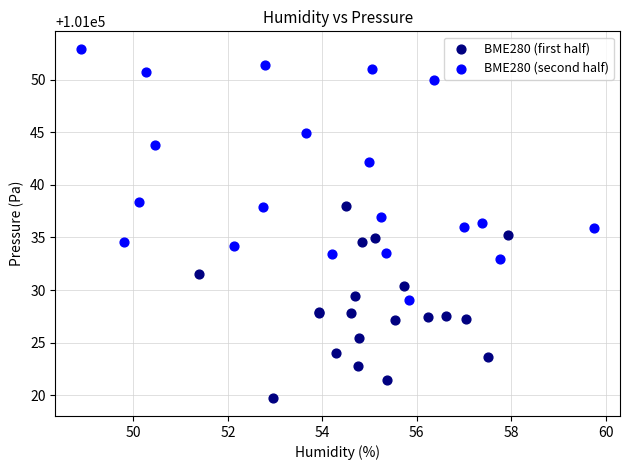

Which series has the largest Y range (max minus min)?

BME280 (second half)